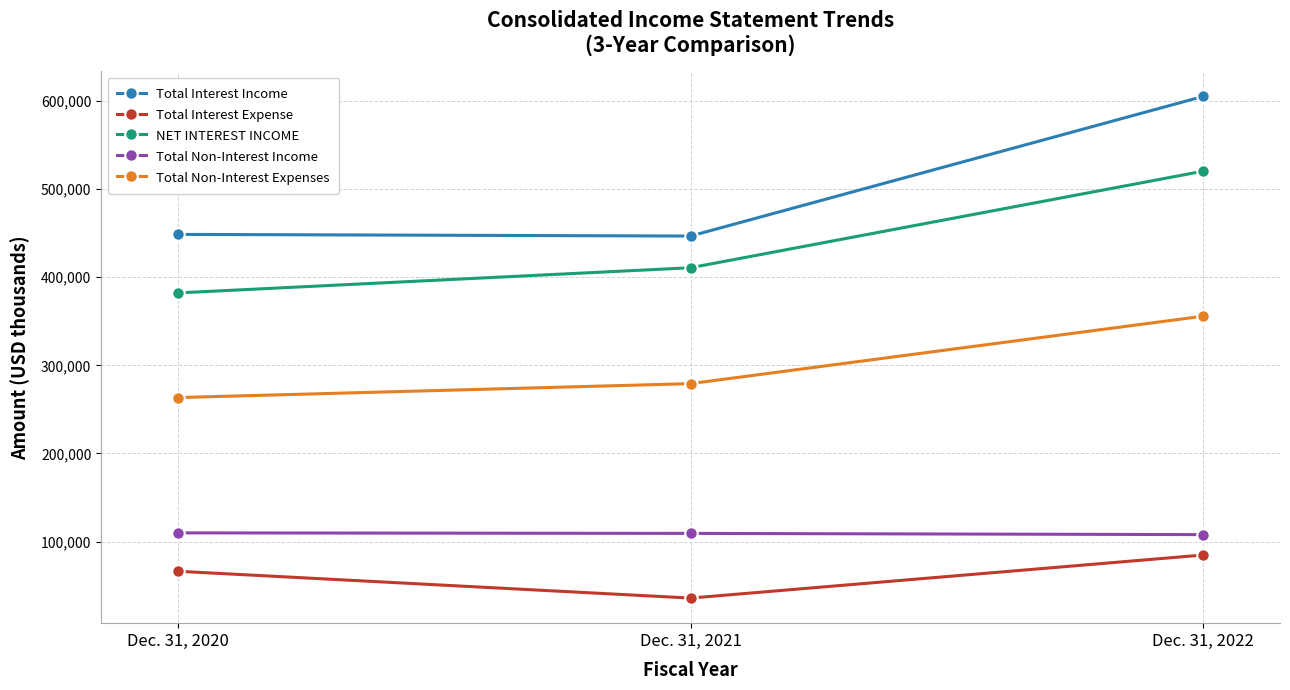

What is the sum of the Total Non-Interest Income values at Dec. 31, 2020 and Dec. 31, 2022?

217867